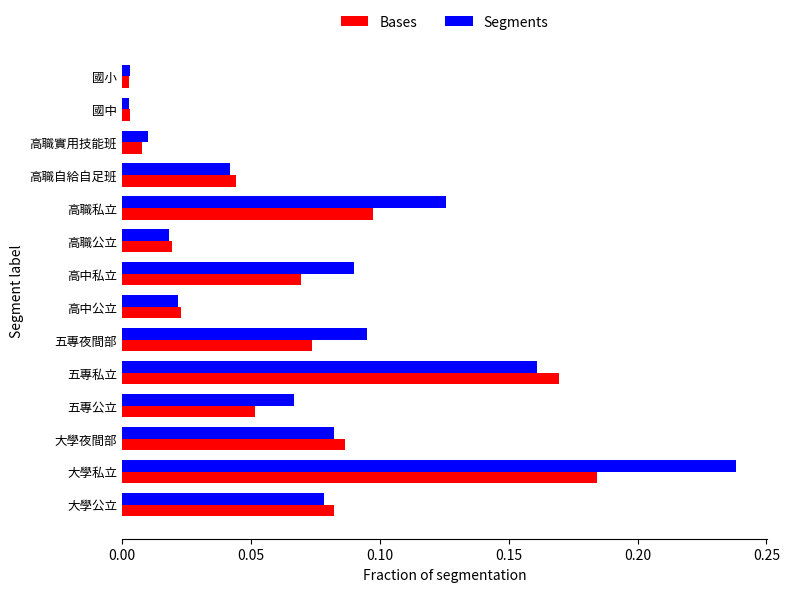

The Segments series shows 0.1 at 大學私立. True or false?

False